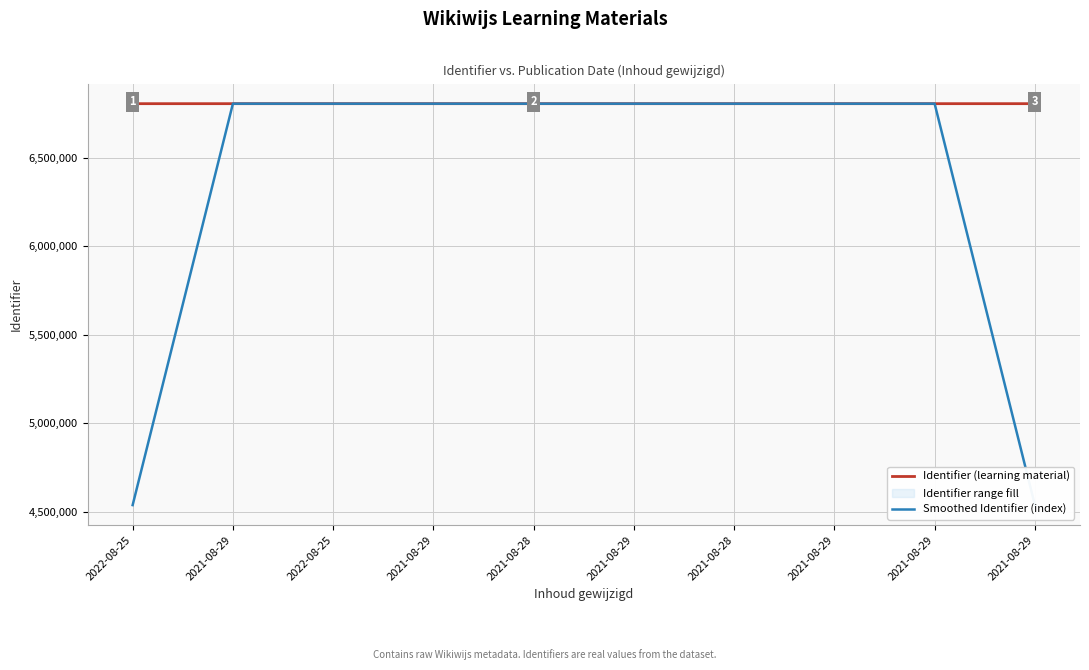

How many times do Identifier (learning material) and Smoothed Identifier (index) cross each other?

6